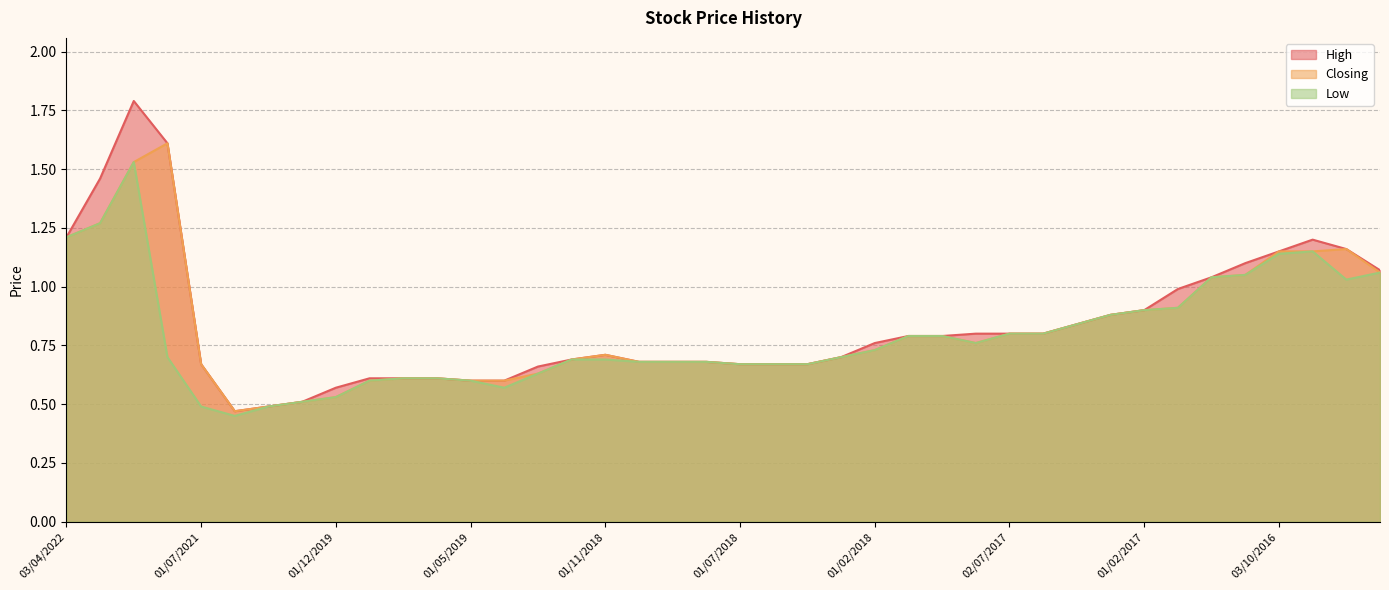

Reading left to right, transcribe all the data shown in this chart.

High: 1.2	1.5	1.8	1.6	0.7	0.5	0.5	0.5	0.6	0.6	0.6	0.6	0.6	0.6	0.7	0.7	0.7	0.7	0.7	0.7	0.7	0.7	0.7	0.7	0.8	0.8	0.8	0.8	0.8	0.8	0.8	0.9	0.9	1.0	1.0	1.1	1.1	1.2	1.2	1.1
Closing: 1.2	1.3	1.5	1.6	0.7	0.5	0.5	0.5	0.5	0.6	0.6	0.6	0.6	0.6	0.6	0.7	0.7	0.7	0.7	0.7	0.7	0.7	0.7	0.7	0.7	0.8	0.8	0.8	0.8	0.8	0.8	0.9	0.9	0.9	1.0	1.1	1.1	1.1	1.2	1.1
Low: 1.2	1.3	1.5	0.7	0.5	0.5	0.5	0.5	0.5	0.6	0.6	0.6	0.6	0.6	0.6	0.7	0.7	0.7	0.7	0.7	0.7	0.7	0.7	0.7	0.7	0.8	0.8	0.8	0.8	0.8	0.8	0.9	0.9	0.9	1.0	1.1	1.1	1.1	1.0	1.1